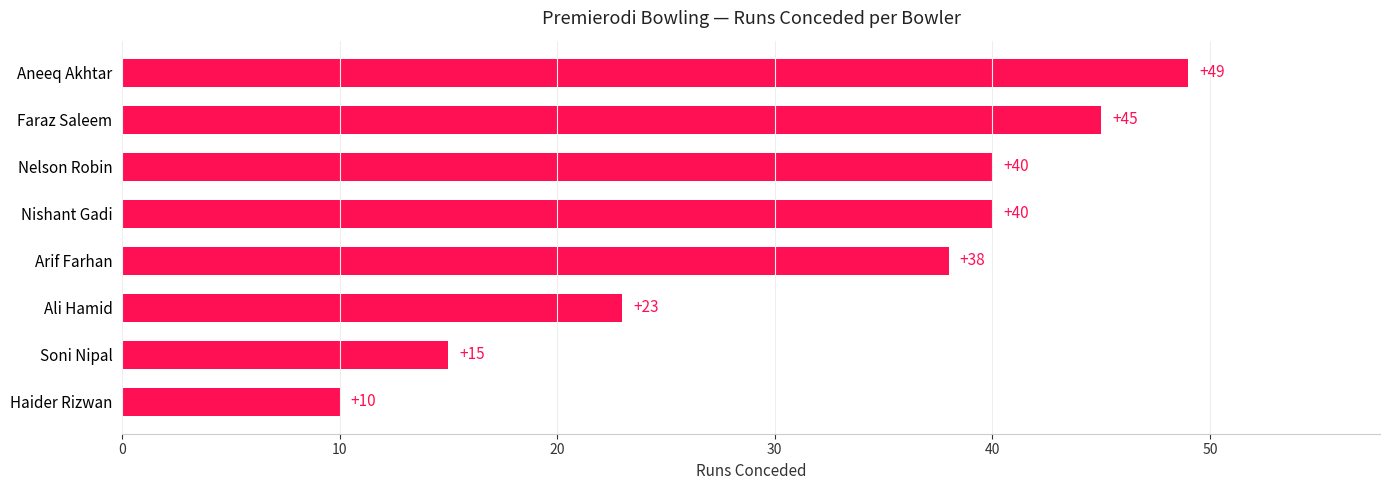

Reading top to bottom, transcribe all the data shown in this chart.

Aneeq Akhtar=49	Faraz Saleem=45	Nelson Robin=40	Nishant Gadi=40	Arif Farhan=38	Ali Hamid=23	Soni Nipal=15	Haider Rizwan=10